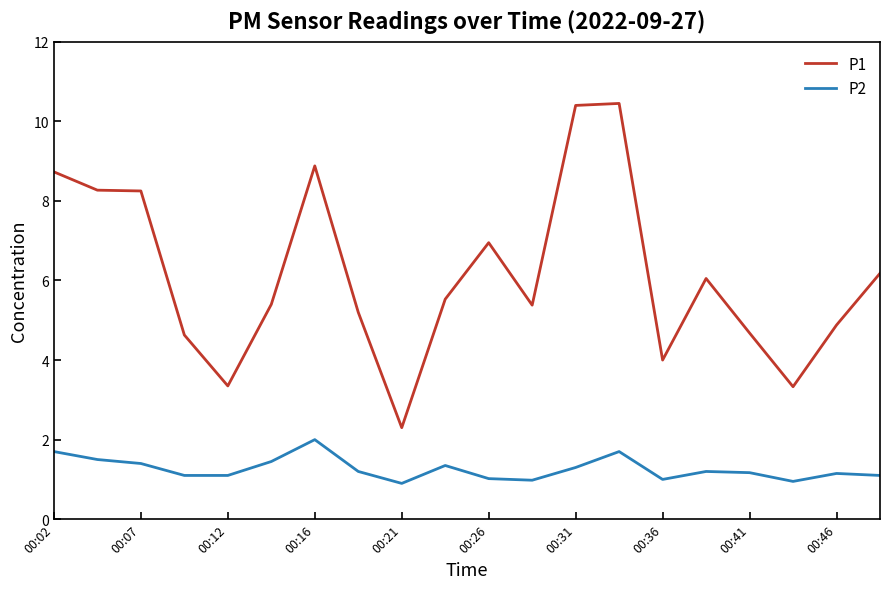

True or false: P1 and P2 intersect in this chart.

False